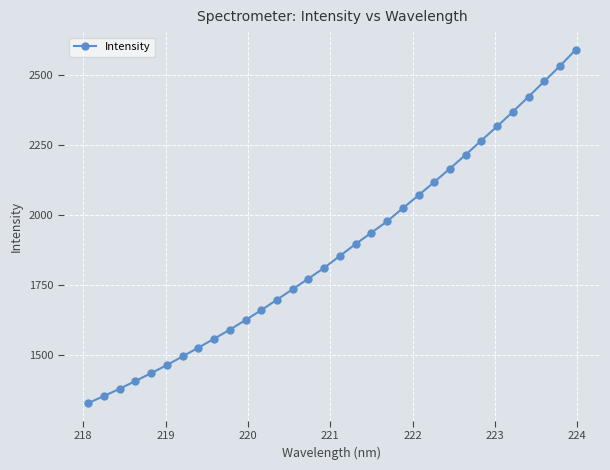

What is the maximum value shown in the chart?

2590.1